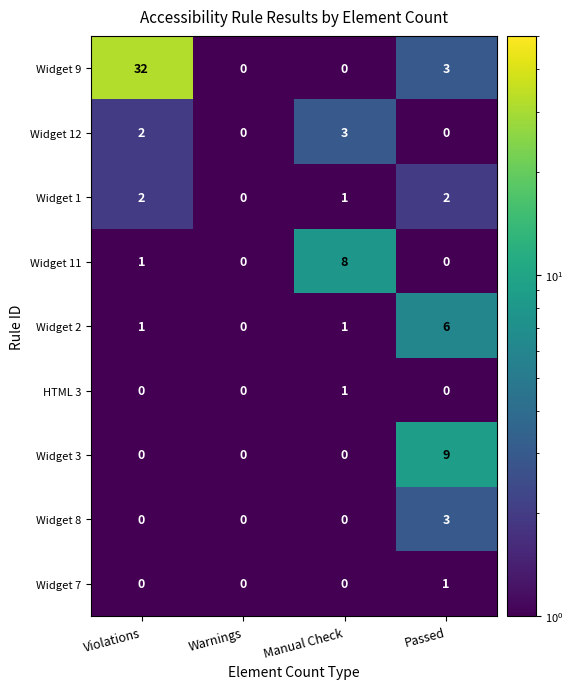

Count the Widget 11 values in the range 0 to 8.

4